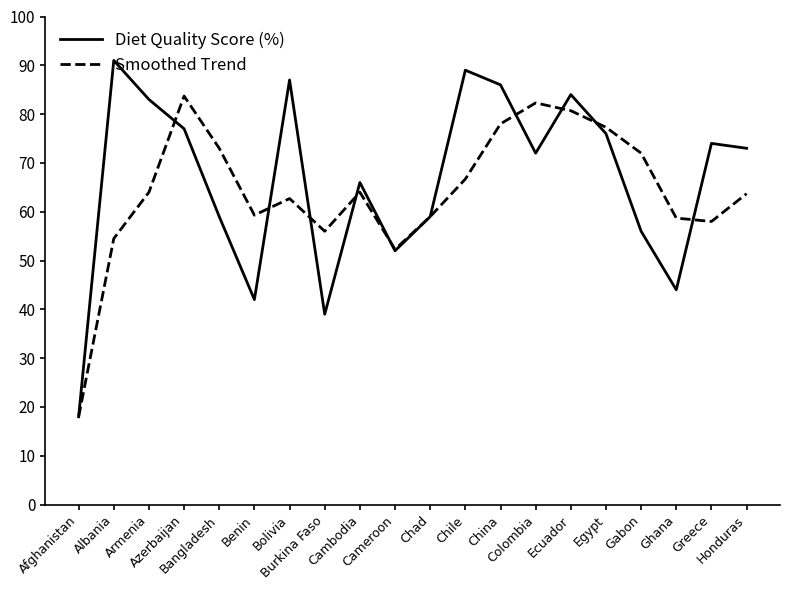

Which series has the widest spread of values?

Diet Quality Score (%)